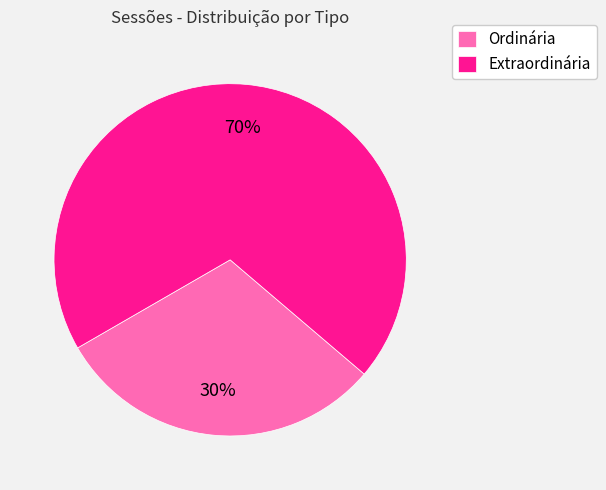

Rank the categories by value from highest to lowest.

Extraordinária, Ordinária